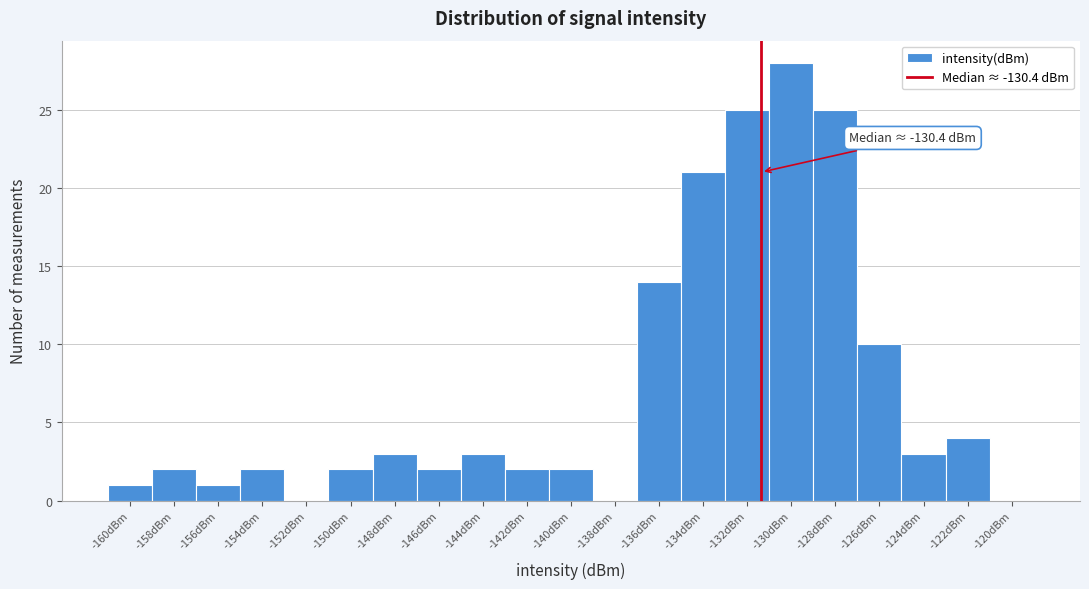

Reading left to right, what are all the values shown in this chart?

-160dBm=1	-158dBm=2	-156dBm=1	-154dBm=2	-152dBm=0	-150dBm=2	-148dBm=3	-146dBm=2	-144dBm=3	-142dBm=2	-140dBm=2	-138dBm=0	-136dBm=14	-134dBm=21	-132dBm=25	-130dBm=28	-128dBm=25	-126dBm=10	-124dBm=3	-122dBm=4	-120dBm=0